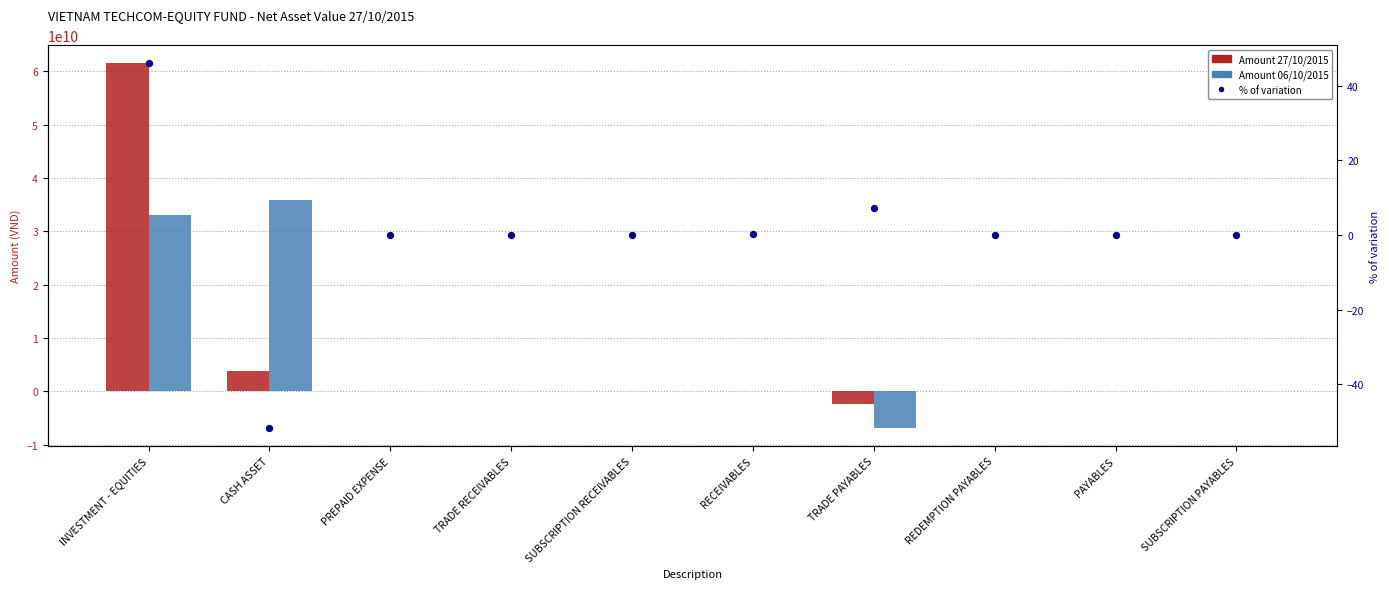

What is the total value across all series at TRADE PAYABLES?

-9250090961.7